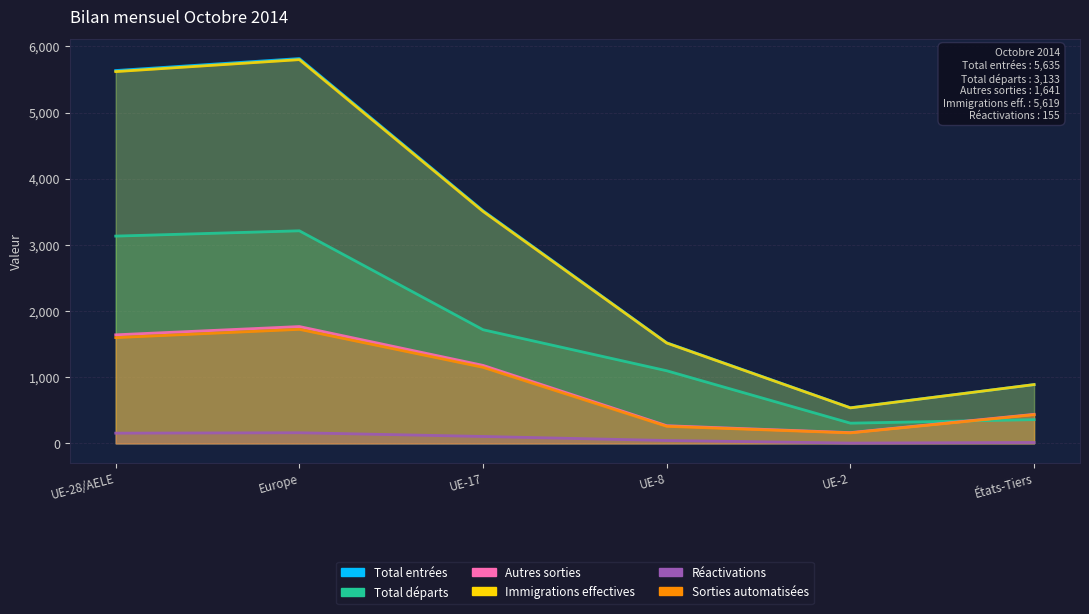

What position from the left is UE-17?

3